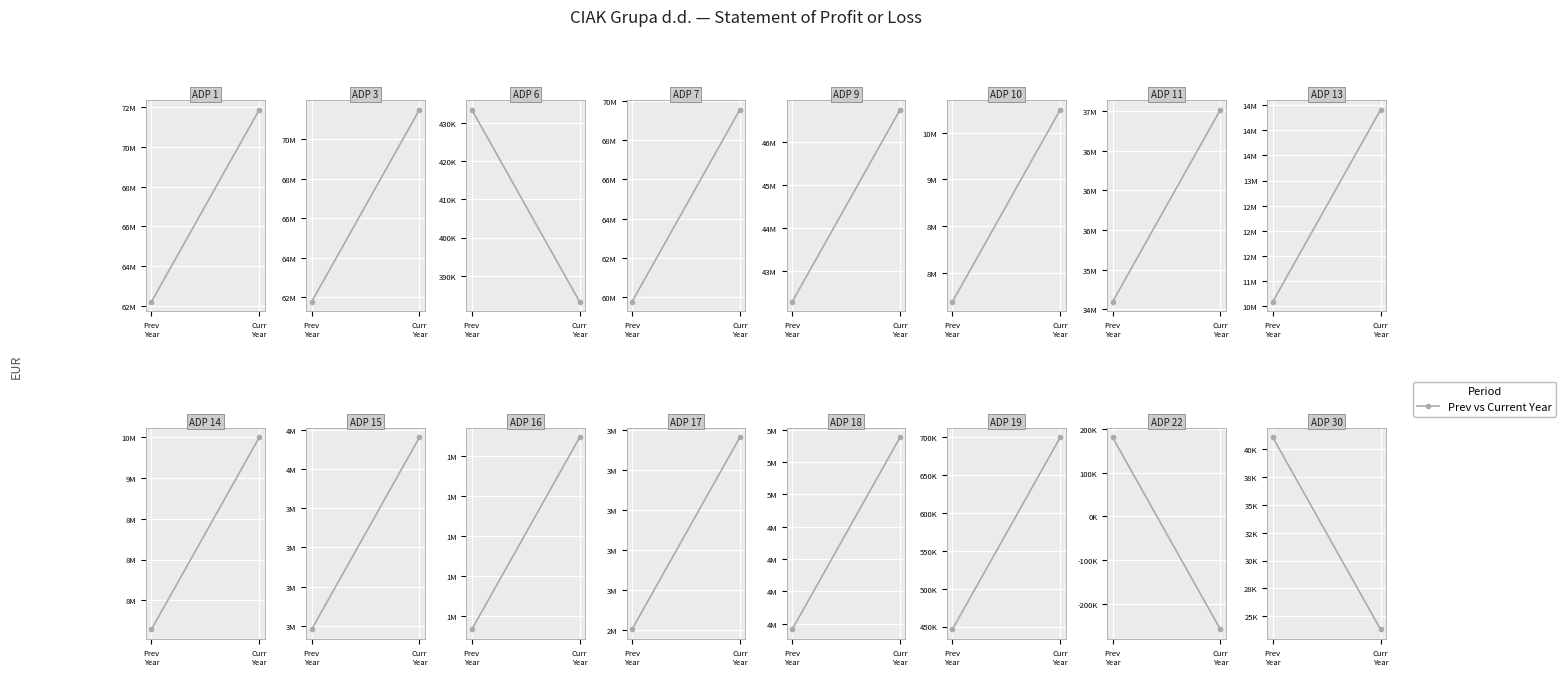

List the labels in order of value, smallest first.

Curr
Year, Prev
Year